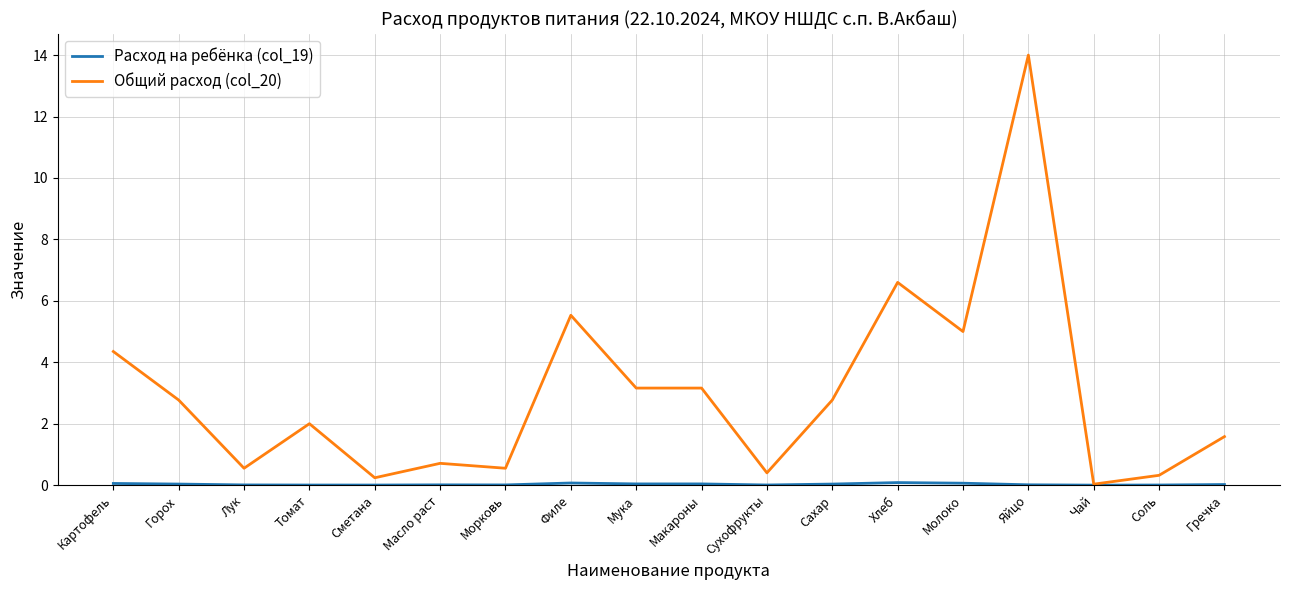

What is the greatest value displayed?

14.0